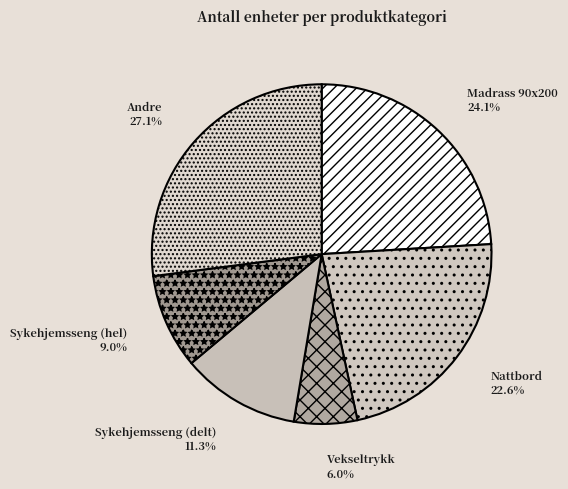

What percentage is NOT represented by Nattbord?

77.4%